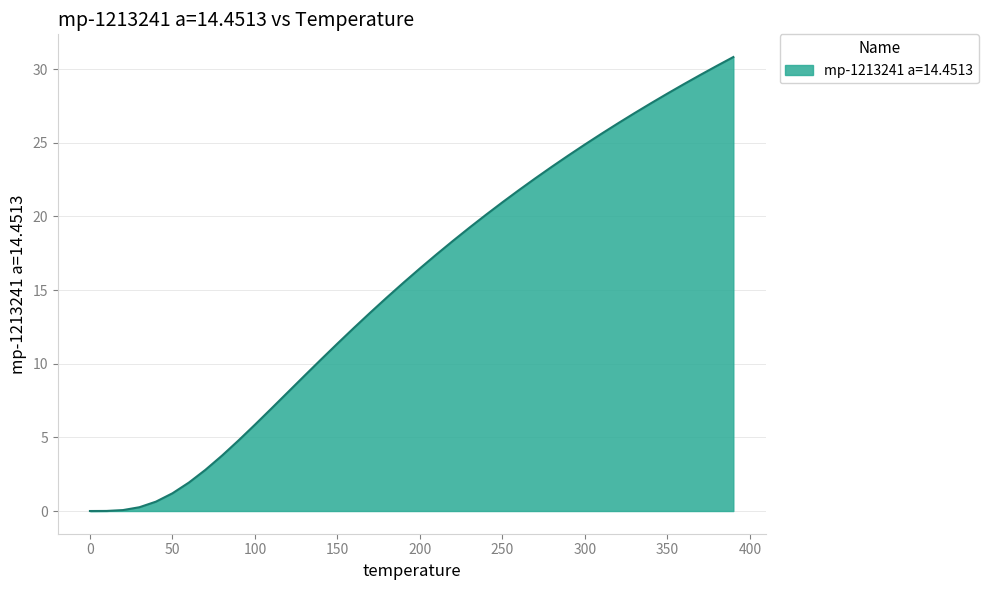

What is the difference between the maximum and minimum values?

30.8